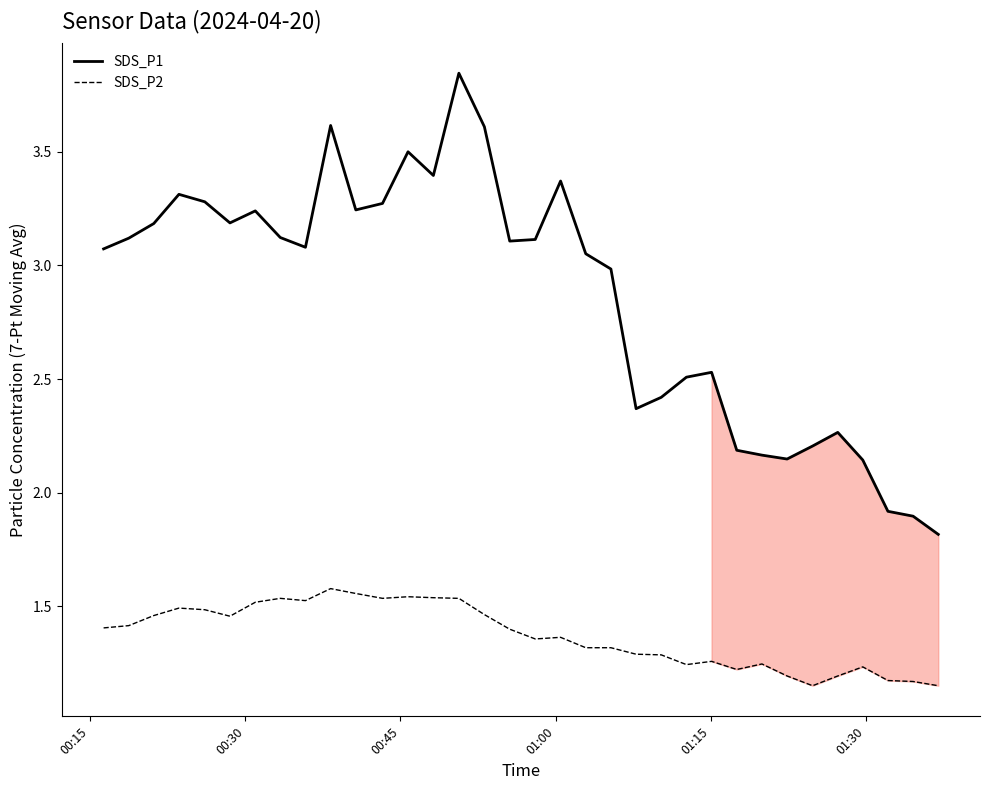

What is the value of the SDS_P2 point at the 37th from the left?

1.2